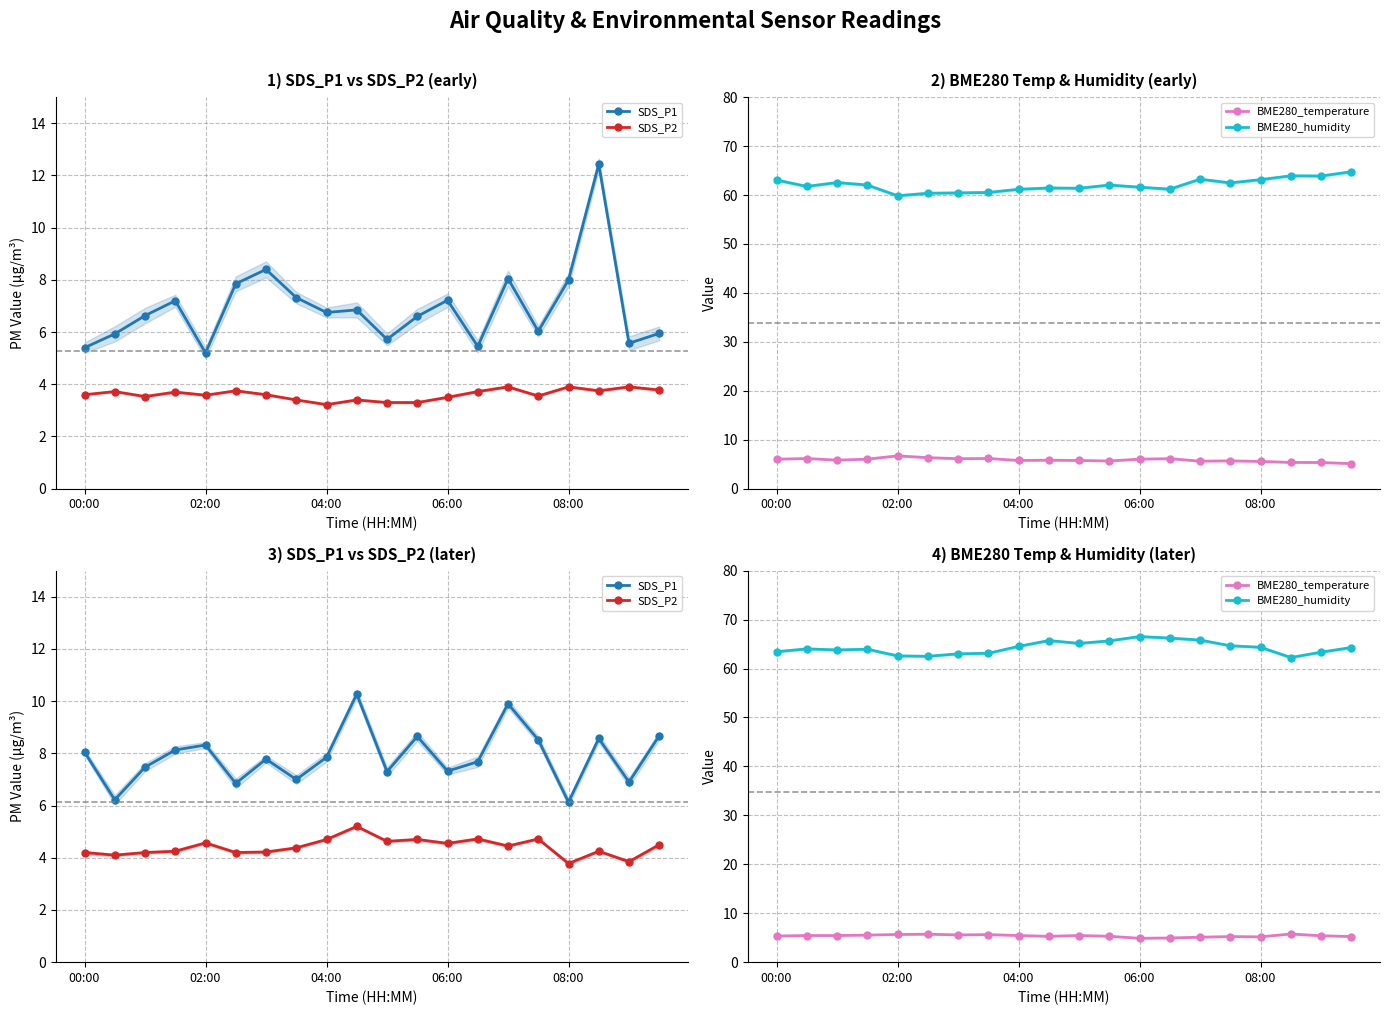

The value of SDS_P2 at 04:00 is 5.6. True or false?

False